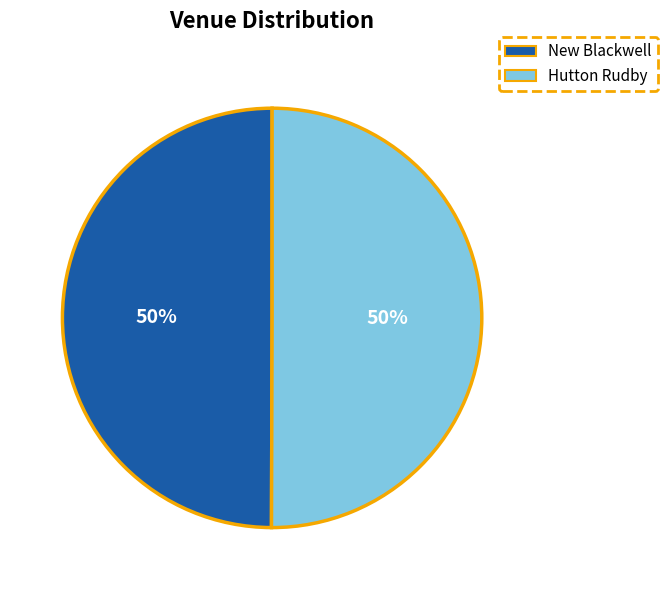

What is the ratio of the value at New Blackwell to the value at Hutton Rudby?

1.0